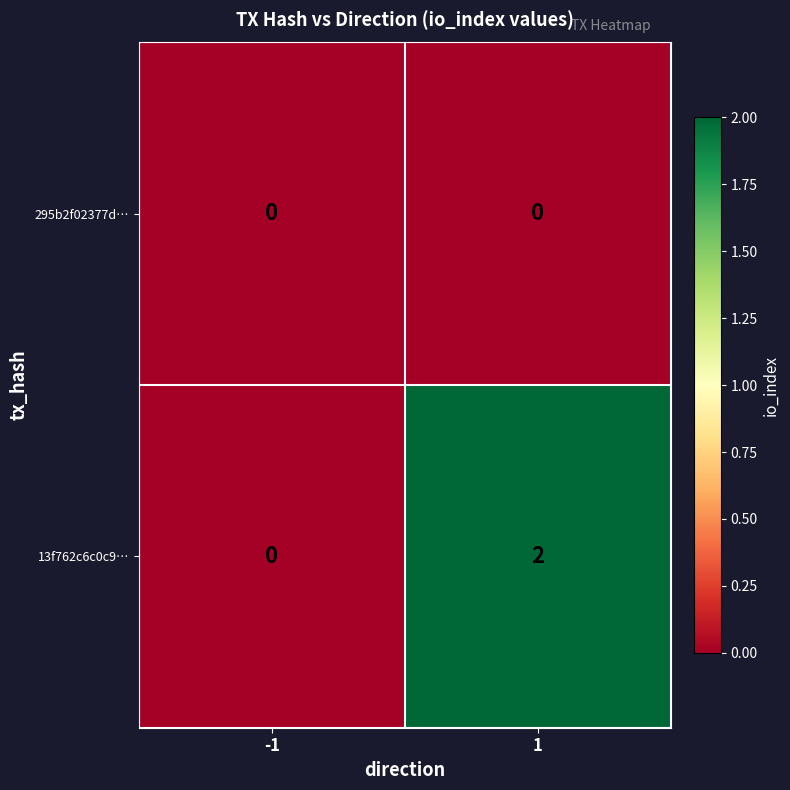

List the series in order of their overall mean, highest first.

13f762c6c0c9…, 295b2f02377d…